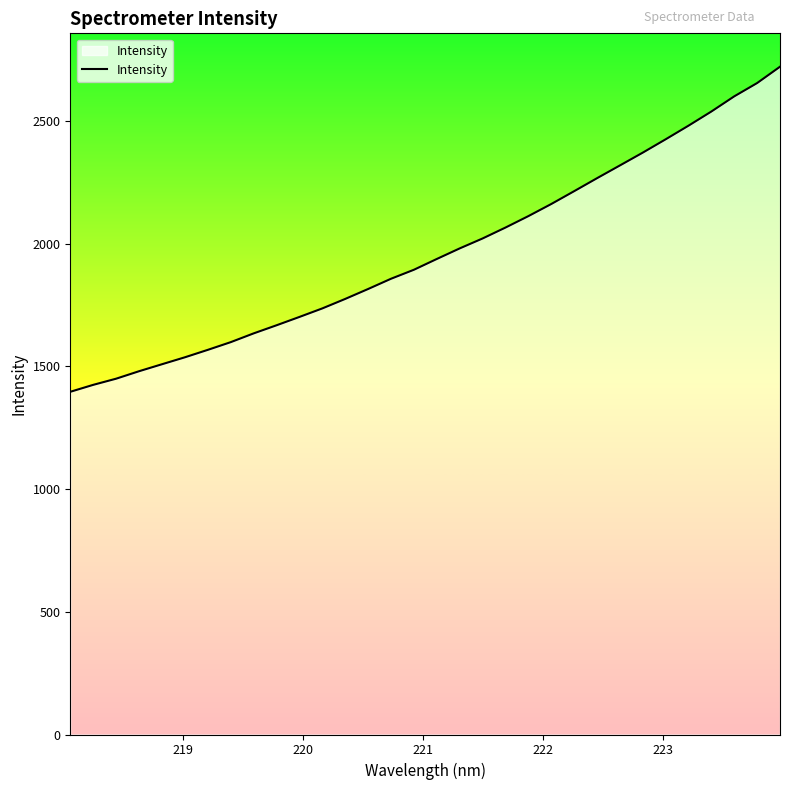

What is the maximum value shown in the chart?

2721.5